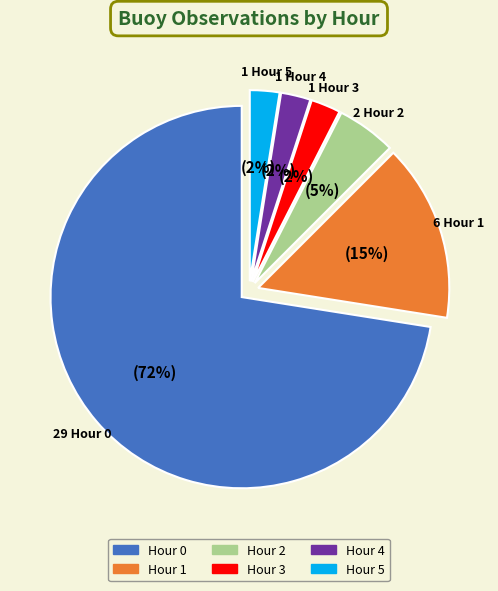

The Hour 3 slice represents 3% of the pie. True or false?

True